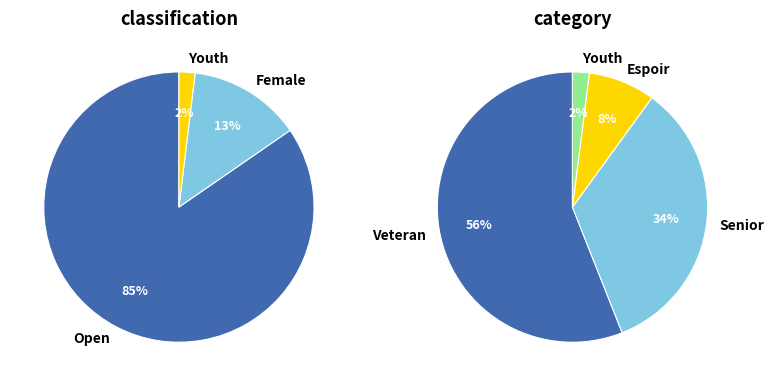

How much of the chart is everything except Youth?

98.1%